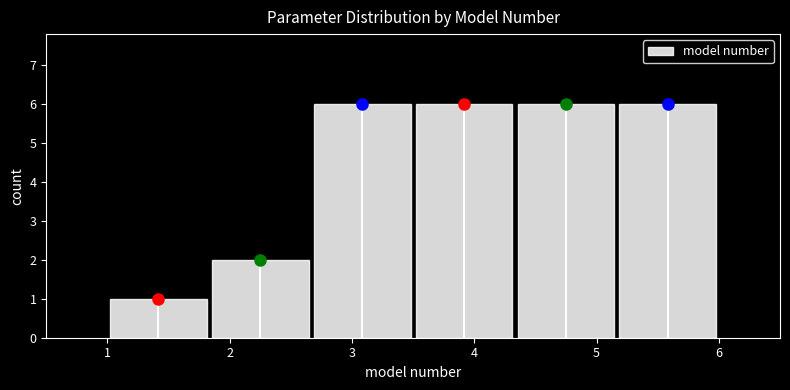

Reading left to right, transcribe this chart: for each bar, give the range it covers on the x-axis and its height. Neither the bar edges nor the heights are printed on the chart, so give them approximately, as read against the axes.

1.0 to 1.8: 1
1.8 to 2.7: 2
2.7 to 3.5: 6
3.5 to 4.3: 6
4.3 to 5.2: 6
5.2 to 6.0: 6